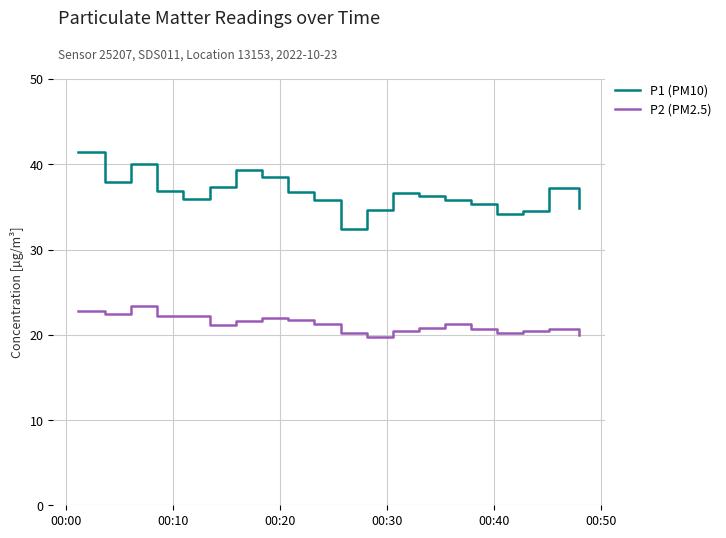

Which series has the largest total across all categories?

P1 (PM10)